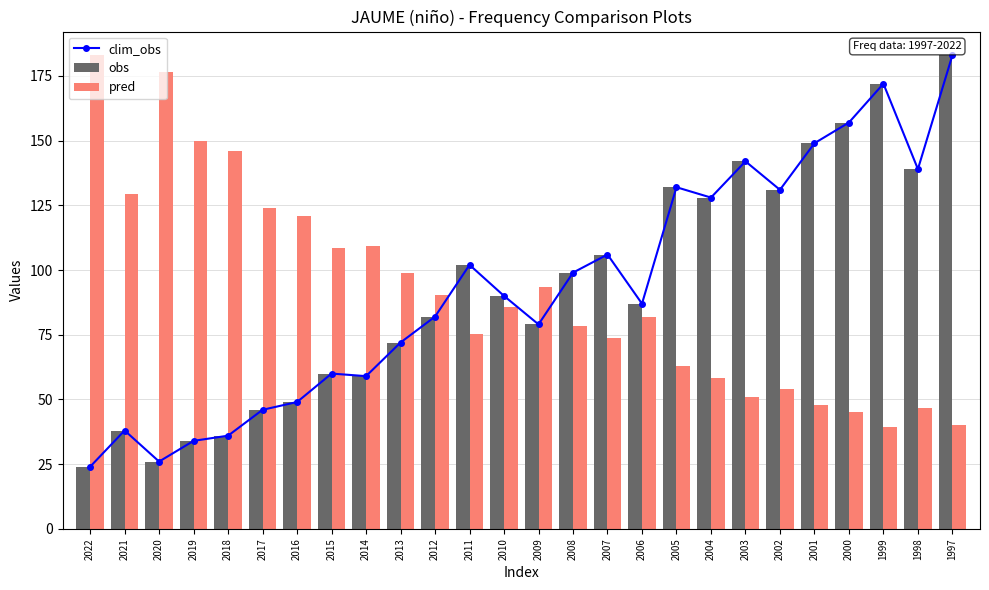

At which category is the sum across all series the highest?

1997